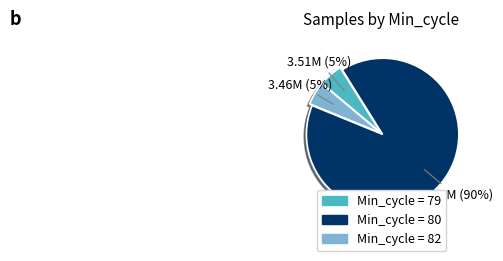

Is there any slice that represents more than half of the pie?

Yes